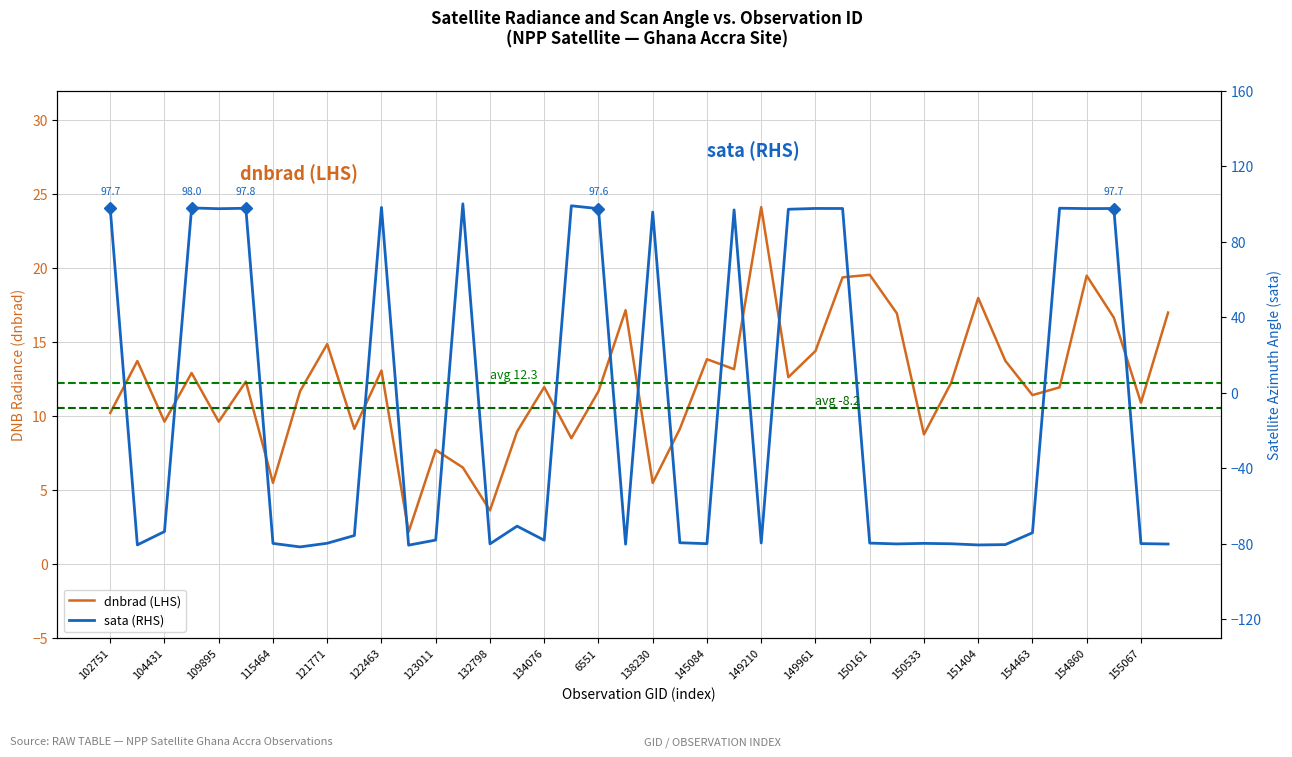

Is it true that dnbrad (LHS) equals 17.0 at 39?

True